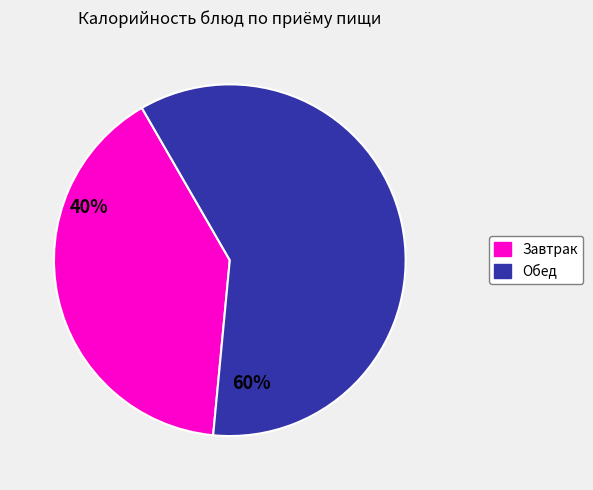

Is there any slice that represents more than half of the pie?

Yes